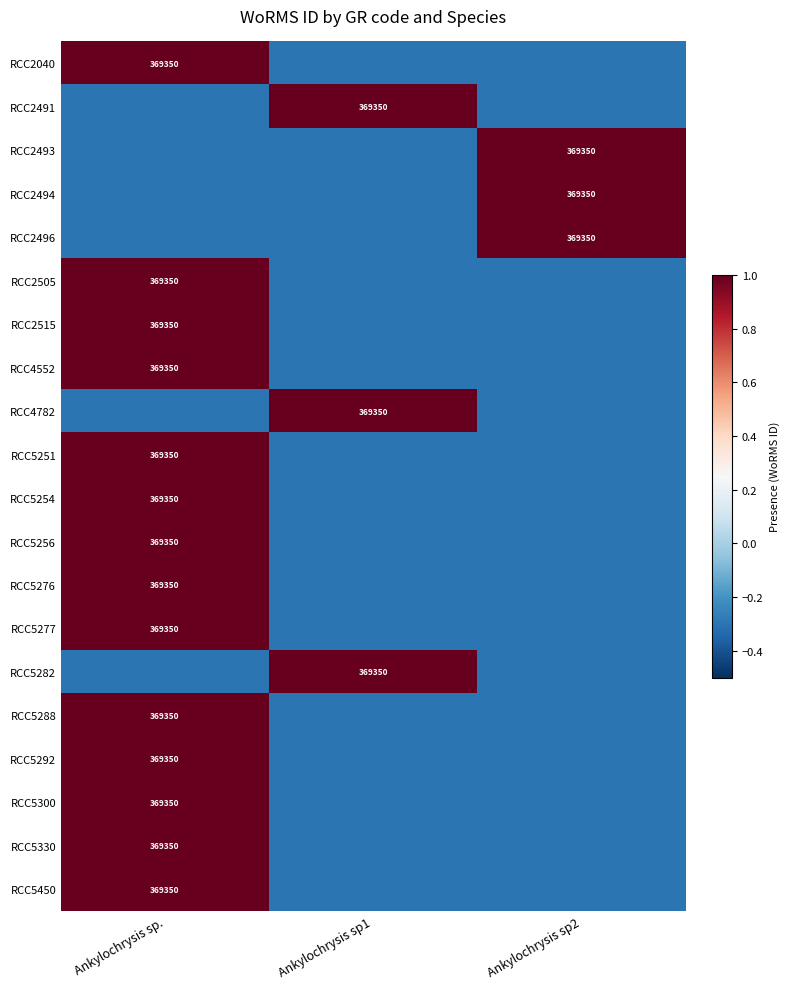

The RCC2505 series shows 369350.0 at Ankylochrysis sp.. True or false?

True